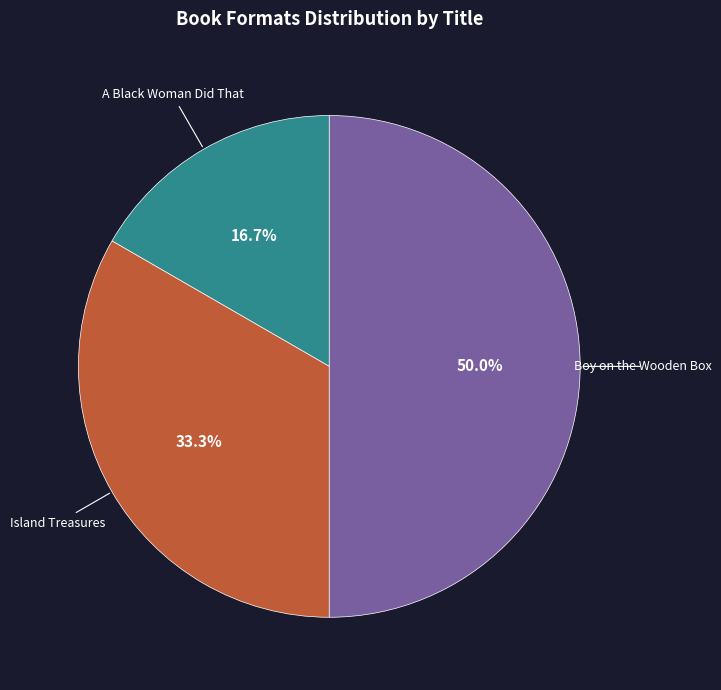

To the nearest percent, what is the difference between the Island Treasures and Boy on the Wooden Box slice percentages?

17%